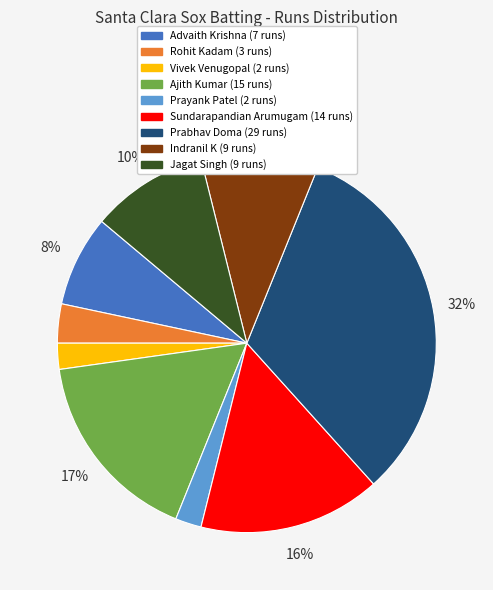

To the nearest percent, what is the average slice percentage?

11%